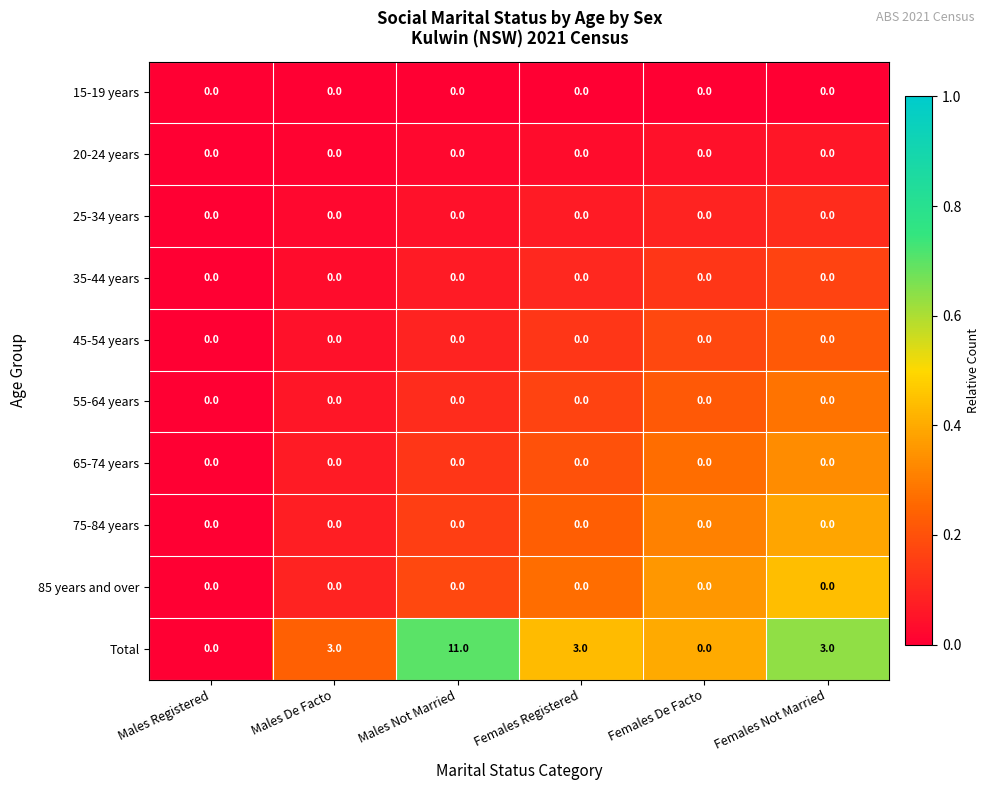

At which category is the sum across all series the highest?

Males Not Married